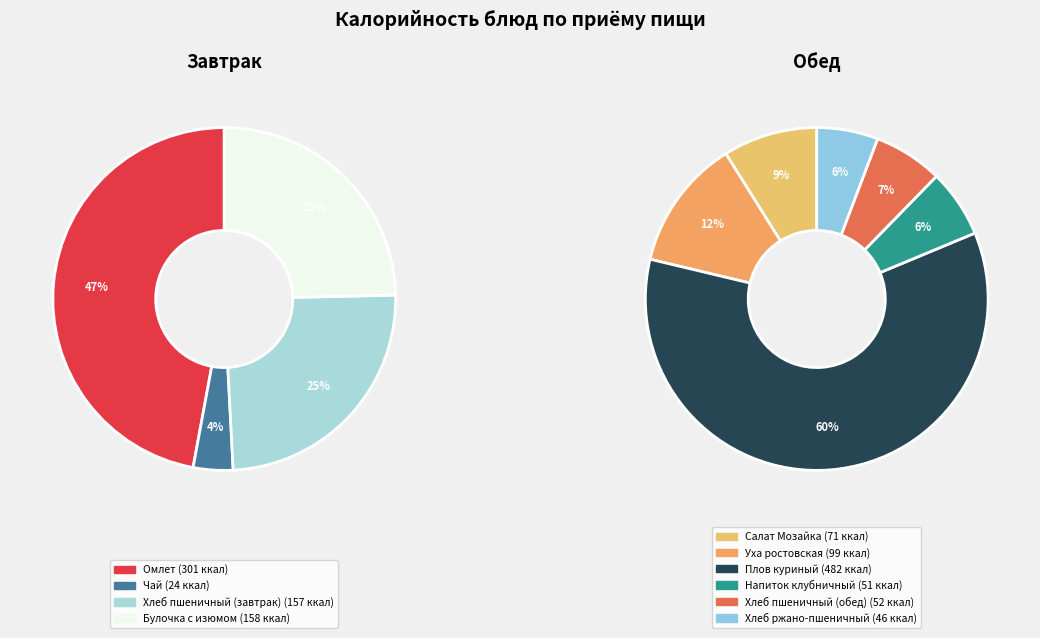

True or false: Салат Мозайка accounts for 1% of the total.

False